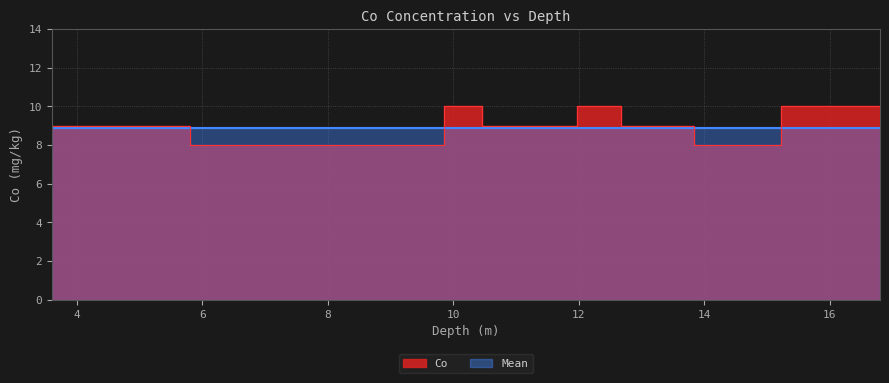

Reading right to left, what are all the values shown in this chart?

10	10	8	9	9	10	9	9	9	10	8	8	8	8	8	9	9